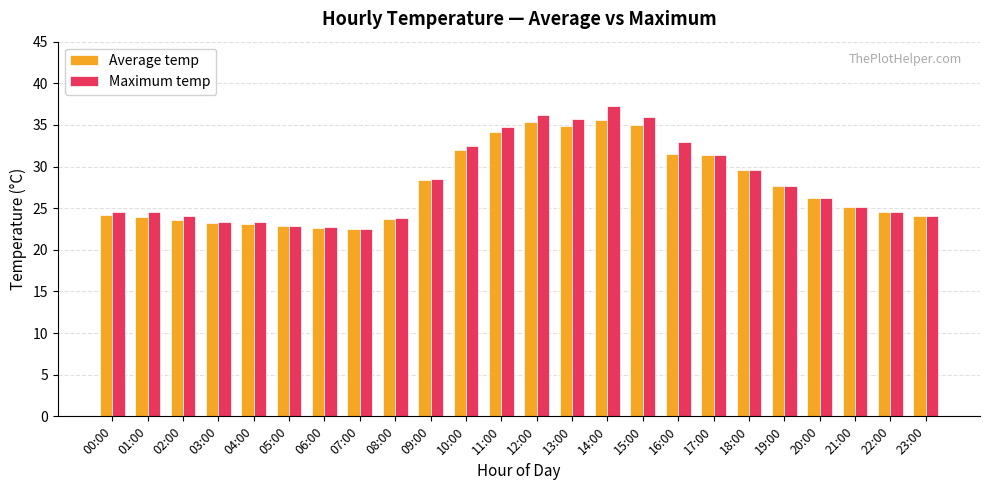

Between 04:00 and 13:00, which series saw the biggest shift?

Maximum temp